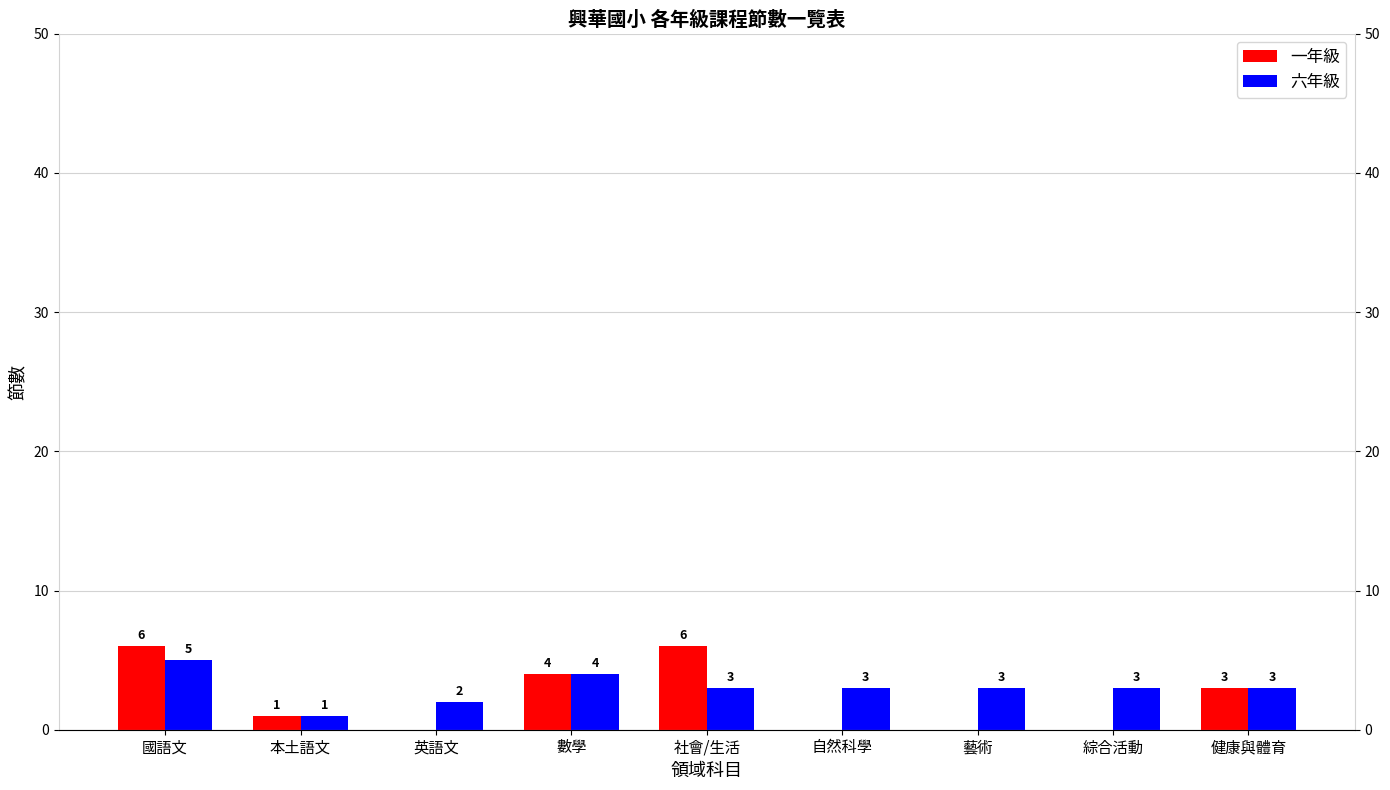

What is the difference between the maximum and minimum values in the 六年級 series?

4